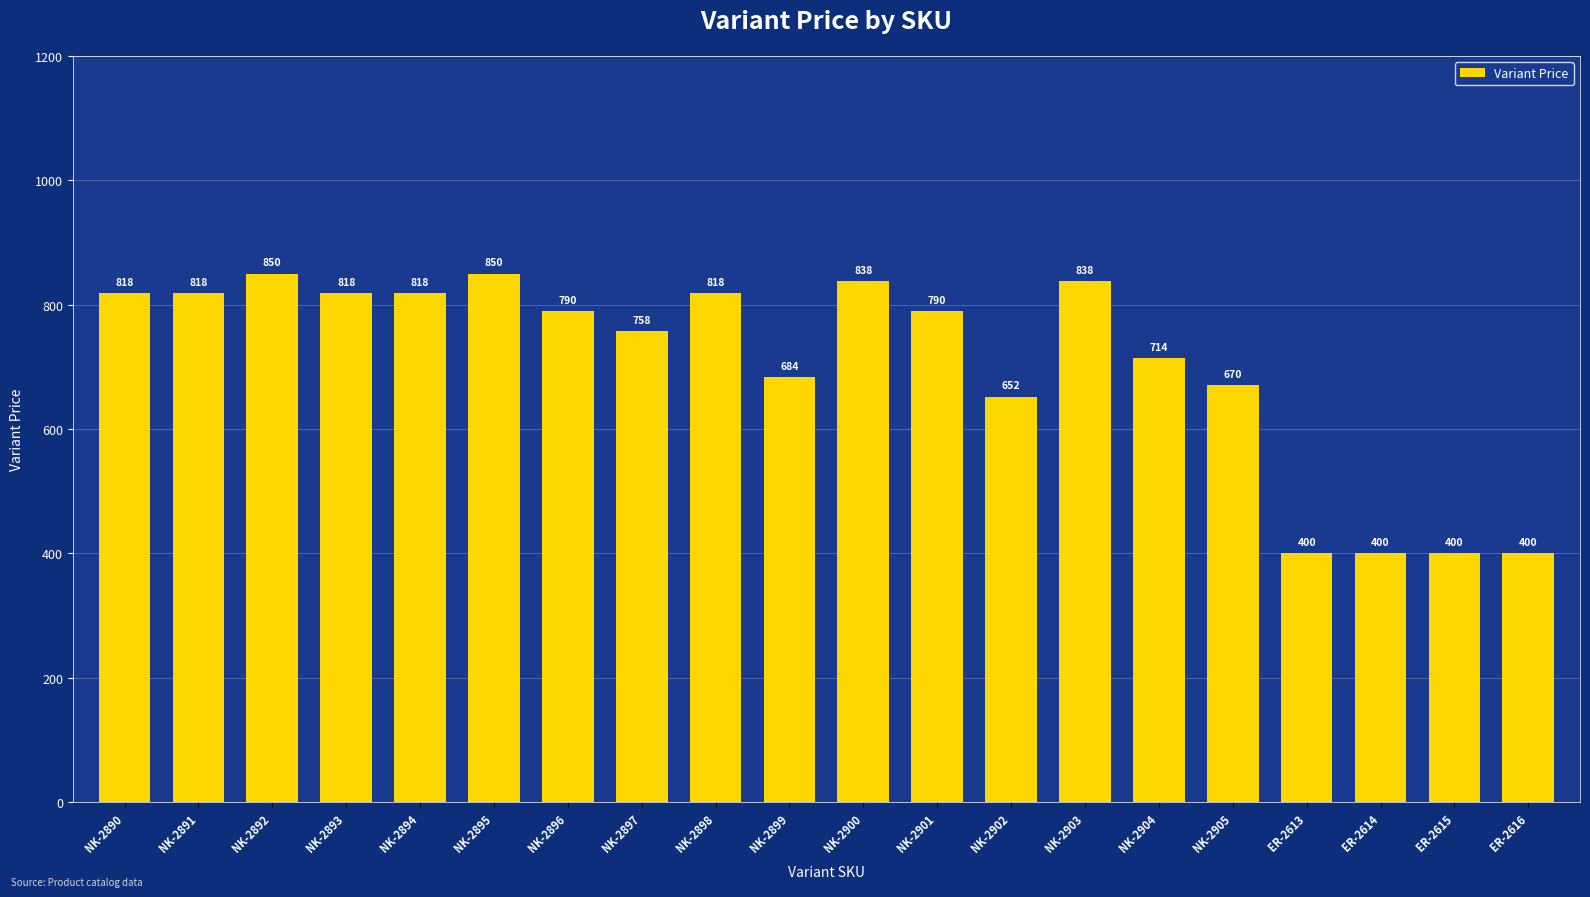

Reading left to right, transcribe all the data shown in this chart.

NK-2890=818	NK-2891=818	NK-2892=850	NK-2893=818	NK-2894=818	NK-2895=850	NK-2896=790	NK-2897=758	NK-2898=818	NK-2899=684	NK-2900=838	NK-2901=790	NK-2902=652	NK-2903=838	NK-2904=714	NK-2905=670	ER-2613=400	ER-2614=400	ER-2615=400	ER-2616=400